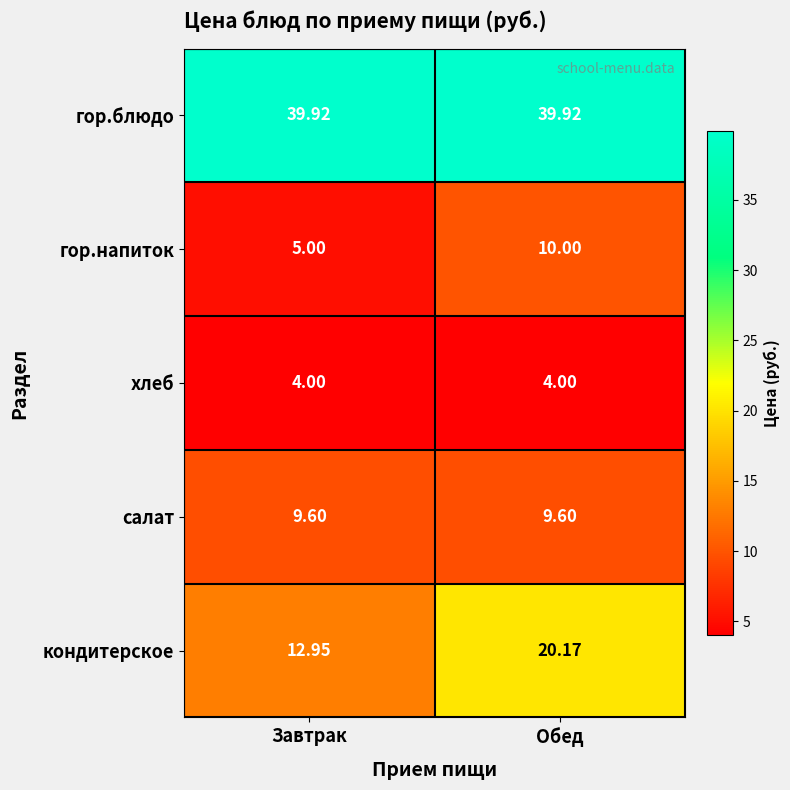

What is the maximum value shown in the chart?

39.9